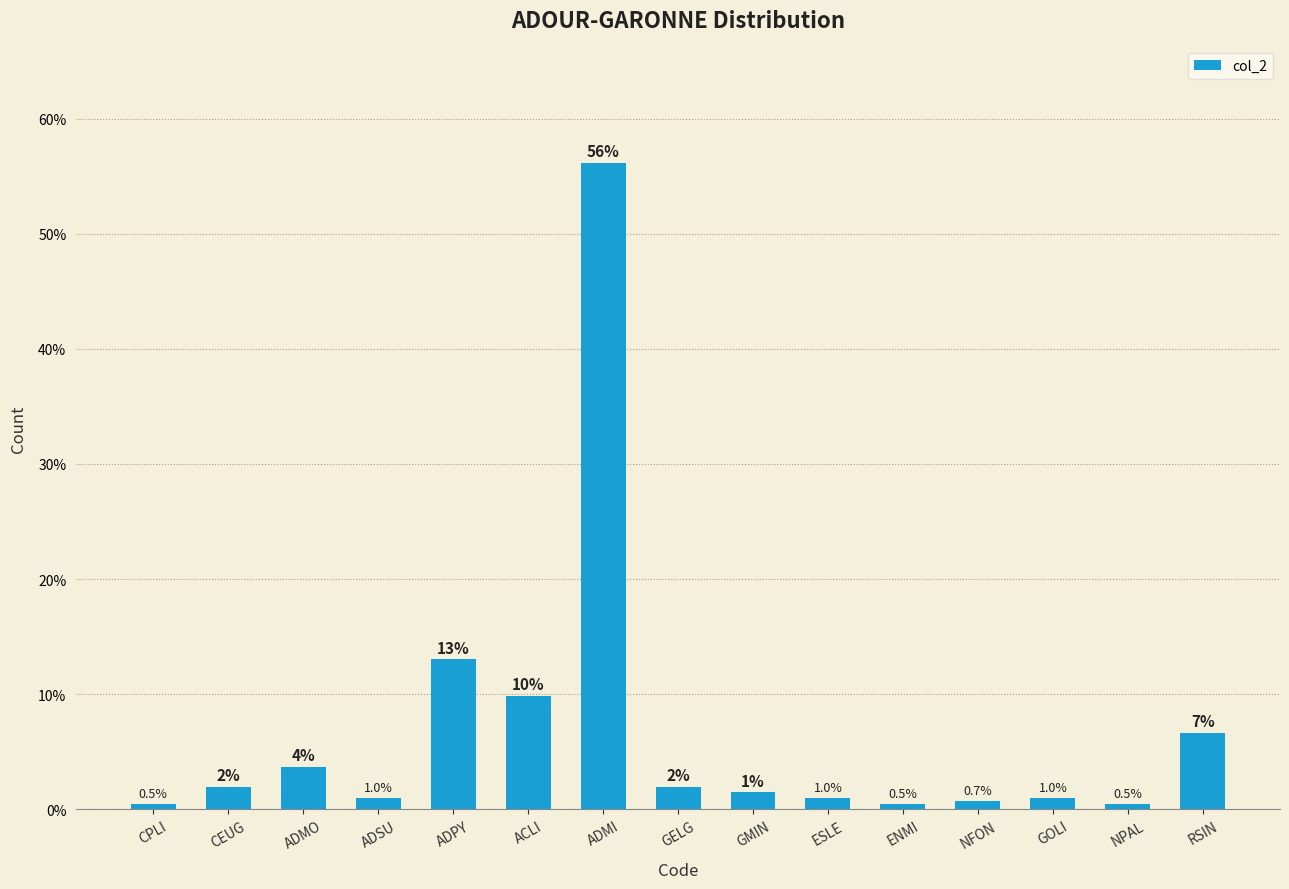

How many values are below 1?

7